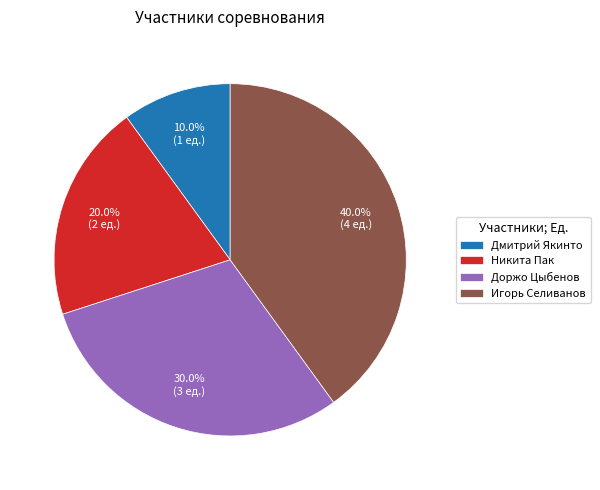

Is Игорь Селиванов the majority of the pie?

No